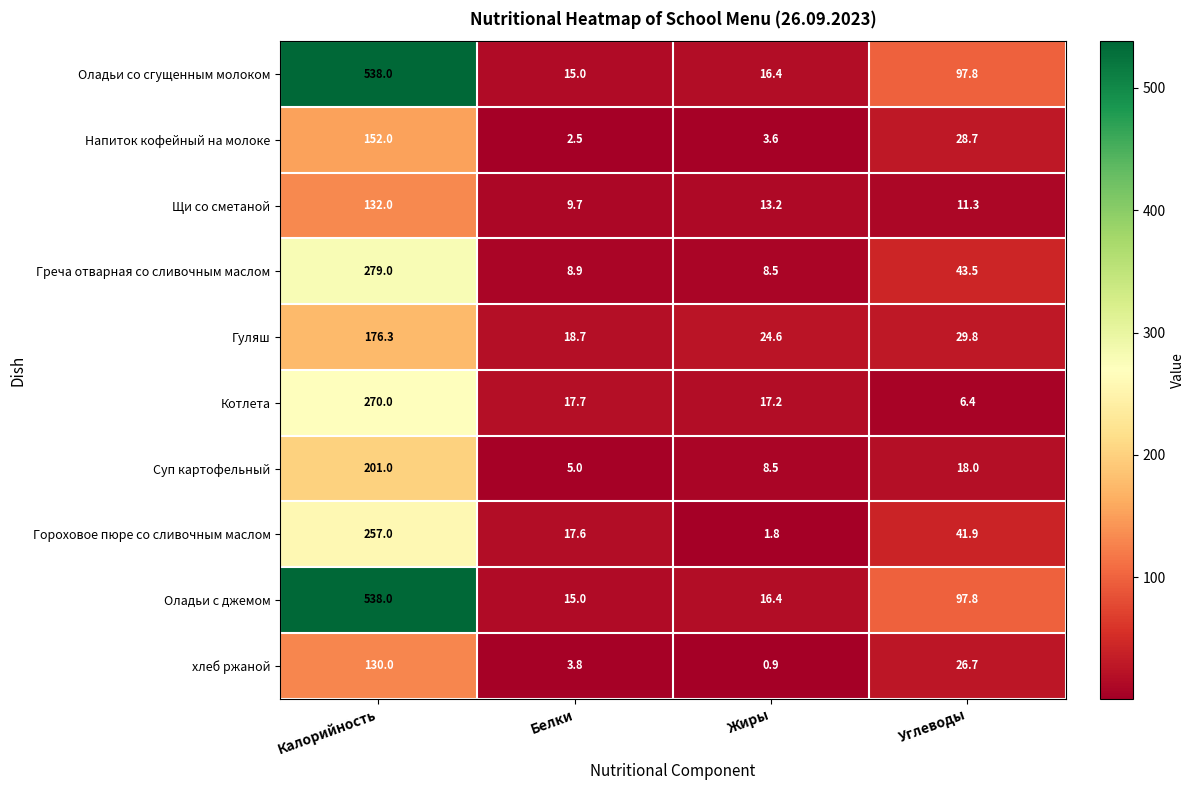

What is the total value across all series at Углеводы?

401.9